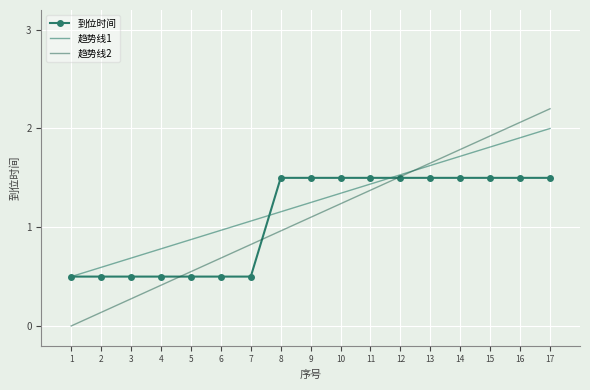

Which label corresponds to the largest value in the chart?

17